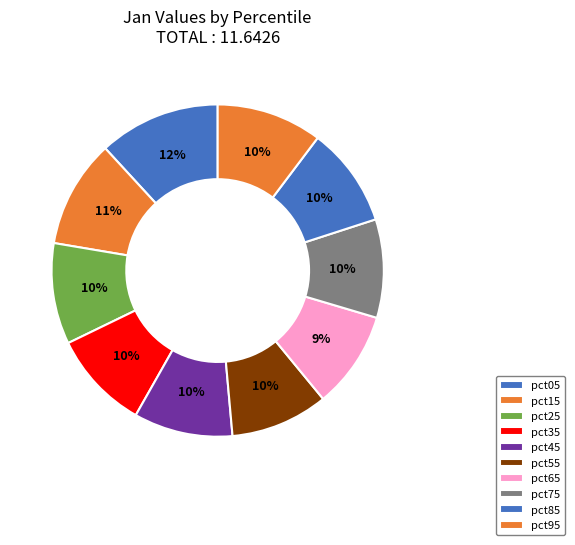

Count the number of slices in the pie.

10